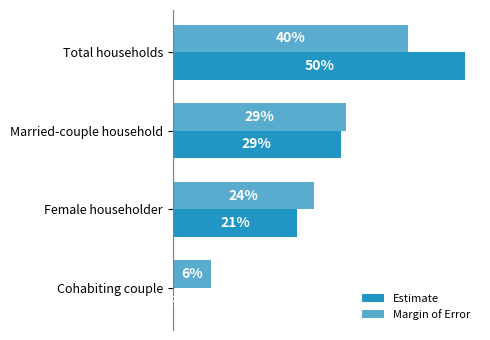

What are all the series names shown in the legend?

Estimate, Margin of Error